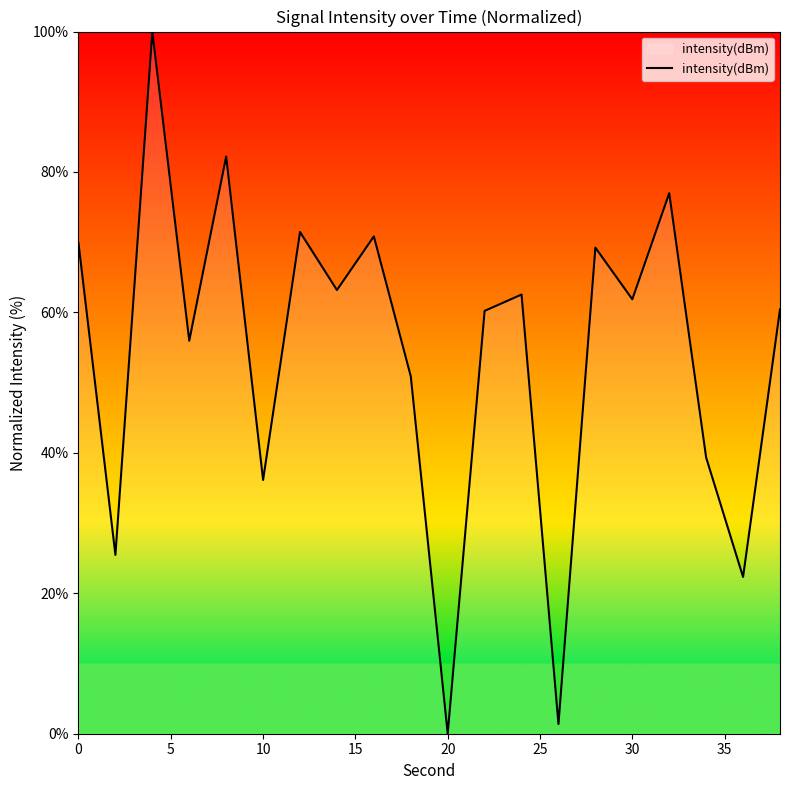

What is the maximum value shown in the chart?

100.0